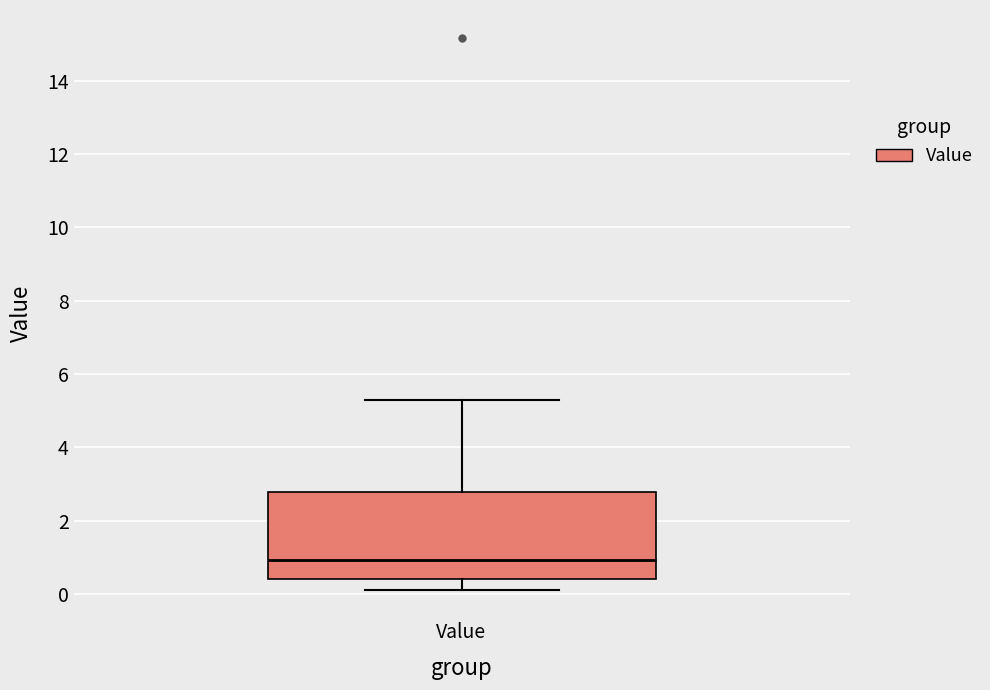

Where is the upper edge of the box for Value on the y-axis? The values are not printed on the chart, so give them approximately, as read against the axis.

2.8